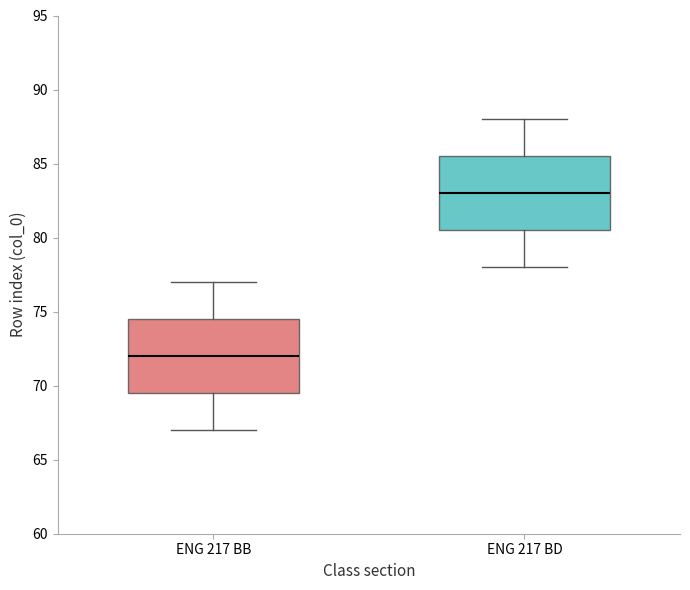

Which box has the lowest median line?

ENG 217 BB